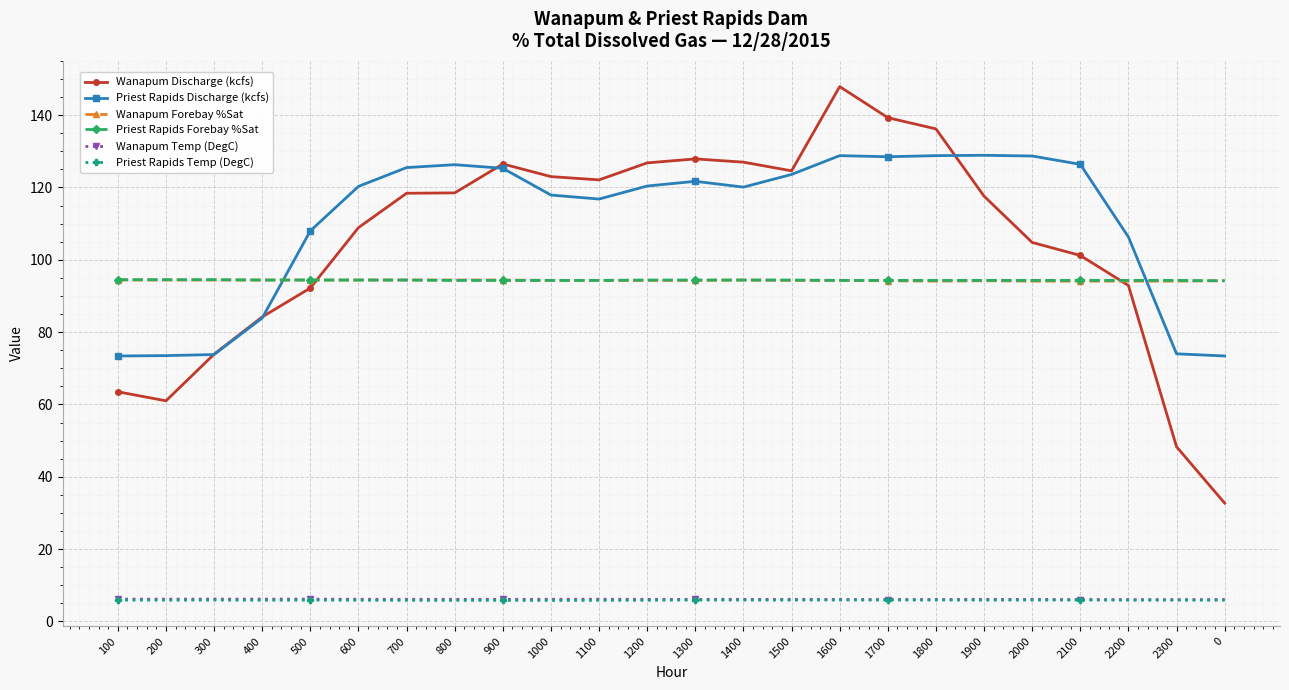

Is the value of Wanapum Forebay %Sat at 1900 greater than the value of Priest Rapids Temp (DegC) at 300?

Yes